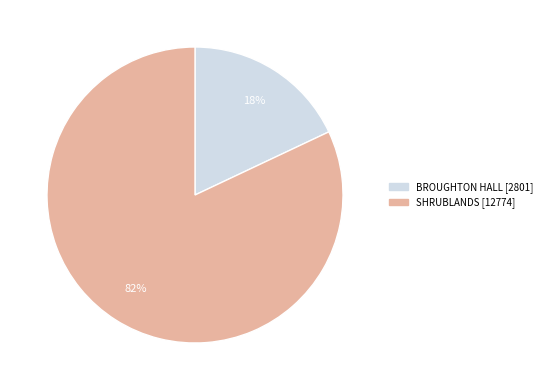

Rank the categories by value from highest to lowest.

SHRUBLANDS, BROUGHTON HALL